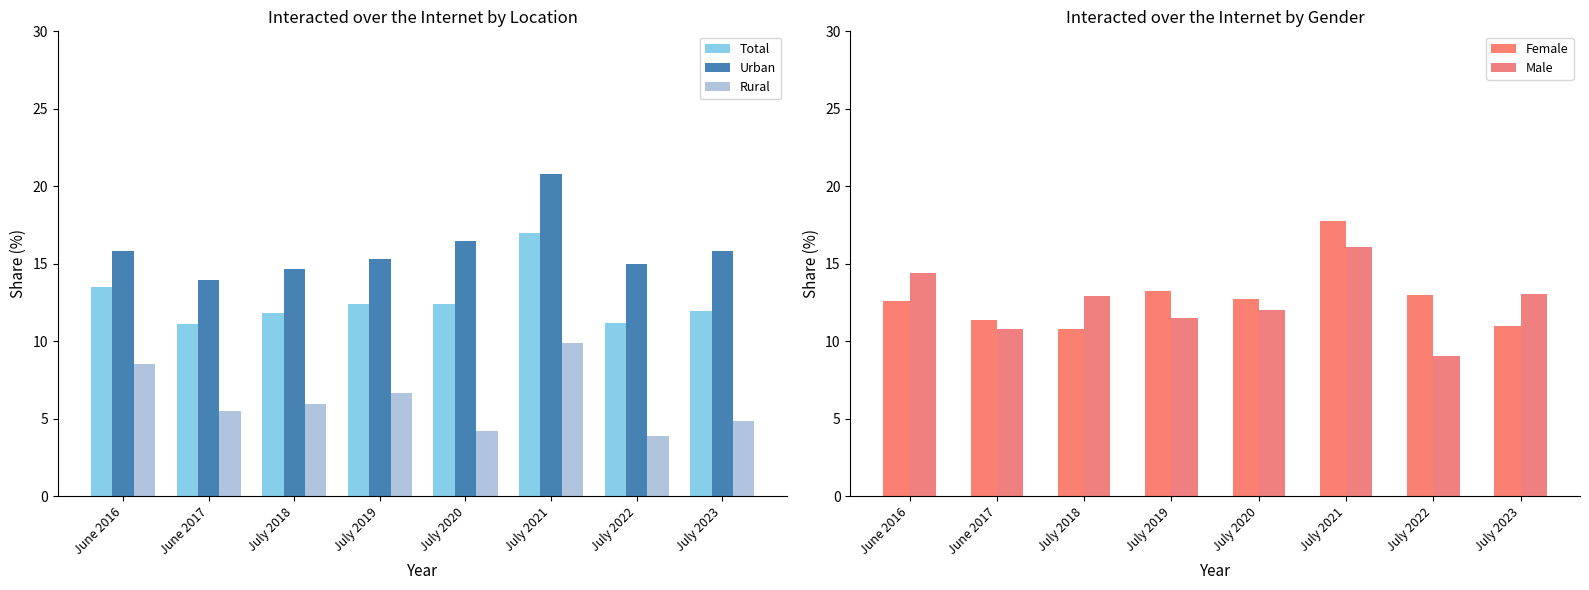

What is the smallest value displayed?

3.9